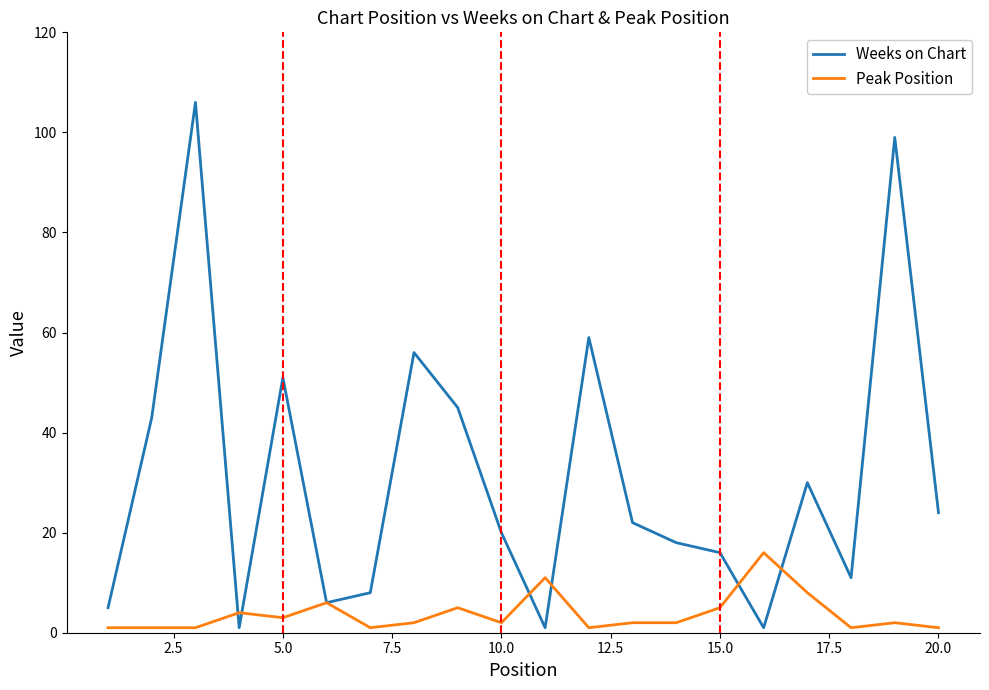

Which series has the largest range (max minus min)?

Weeks on Chart